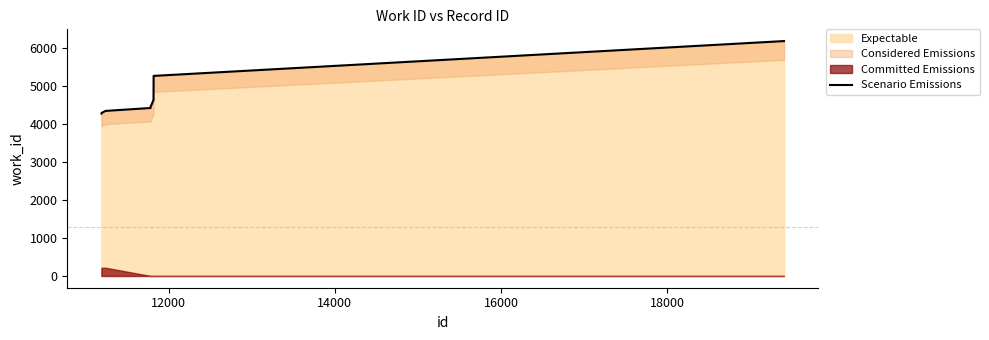

What is the difference between the maximum and minimum values?

1910.6